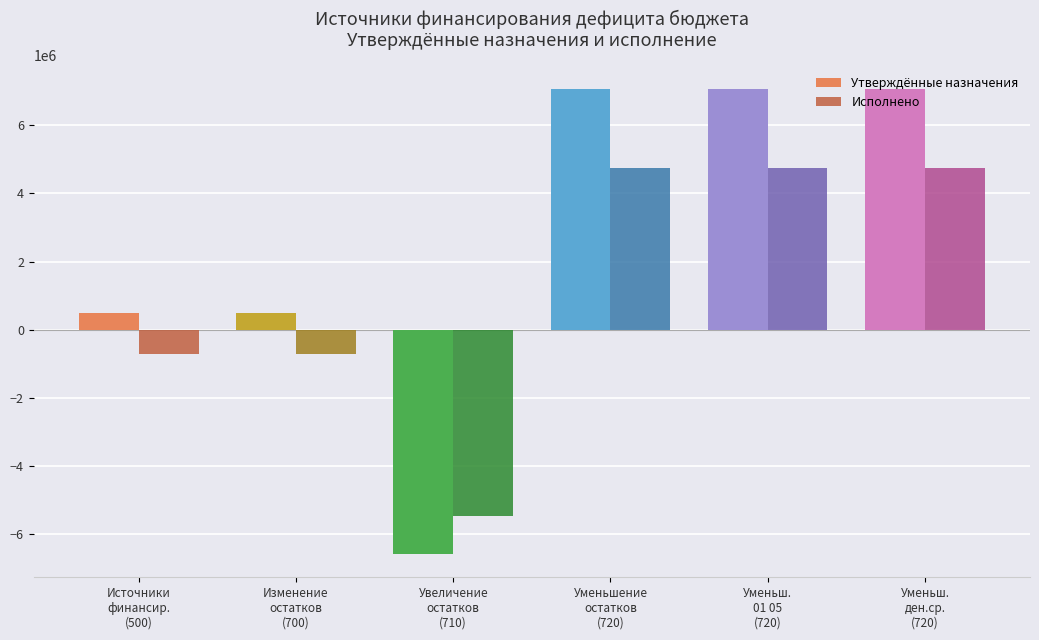

What is the label of the 2nd bar from the left?

Изменение
остатков
(700)